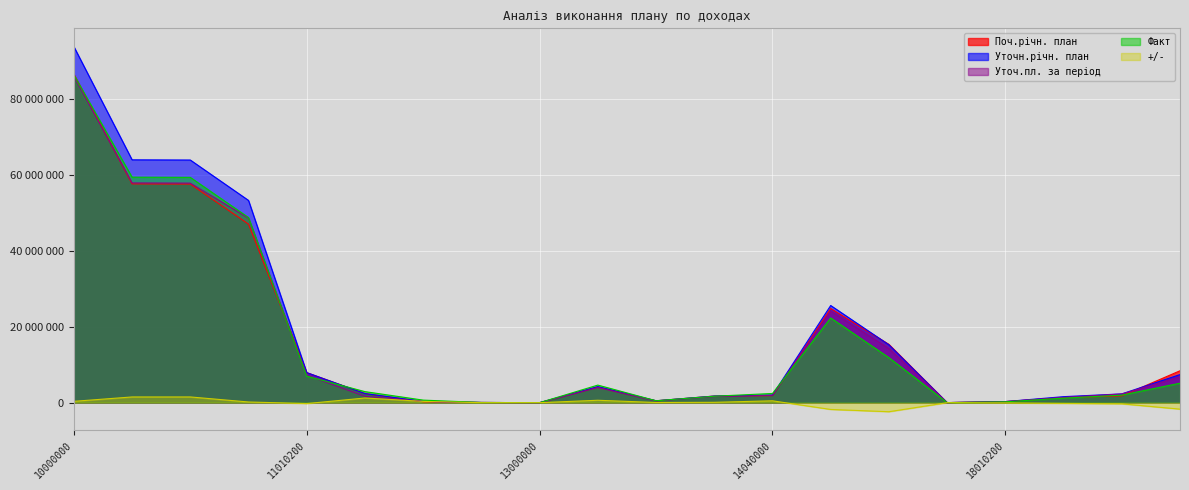

Where does the Уточ.пл. за період series first go above 2286000?

10000000